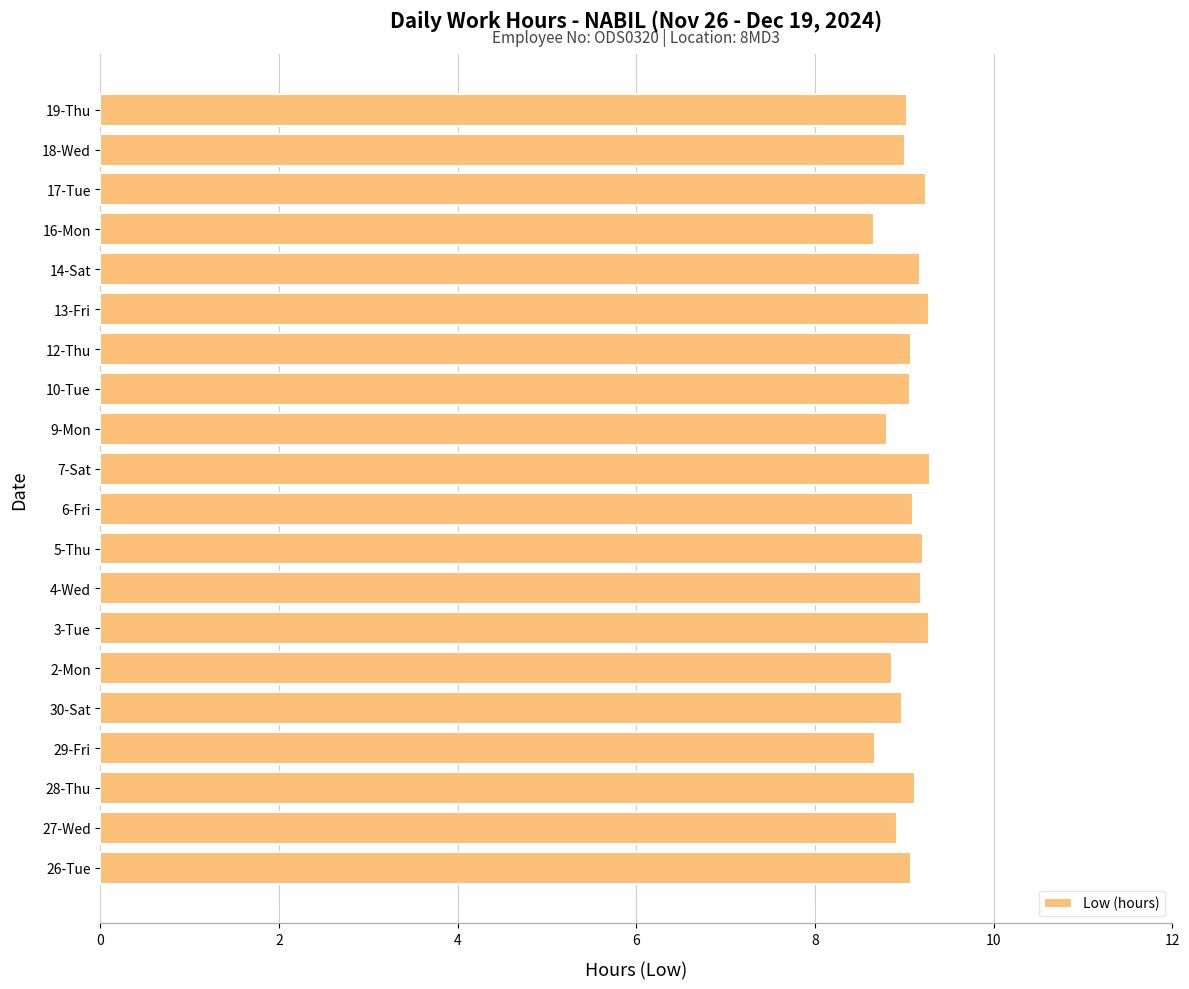

How many series are shown in this chart?

1